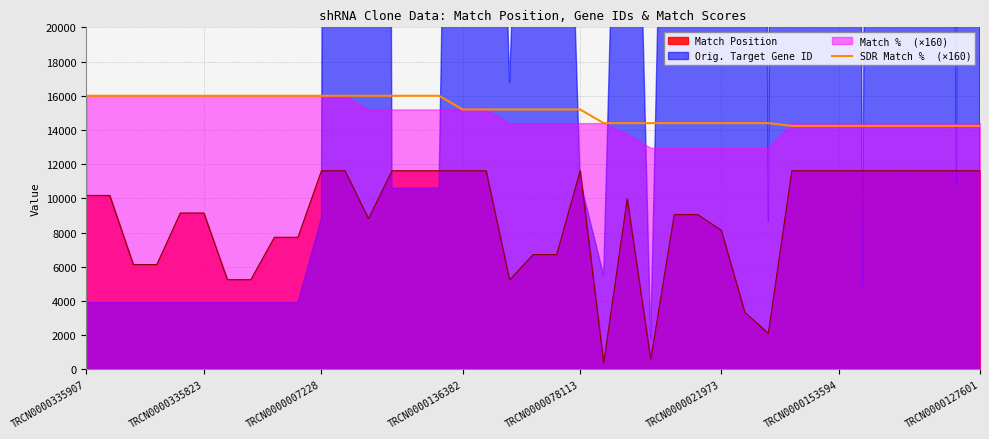

Does the chart have visible grid lines?

Yes